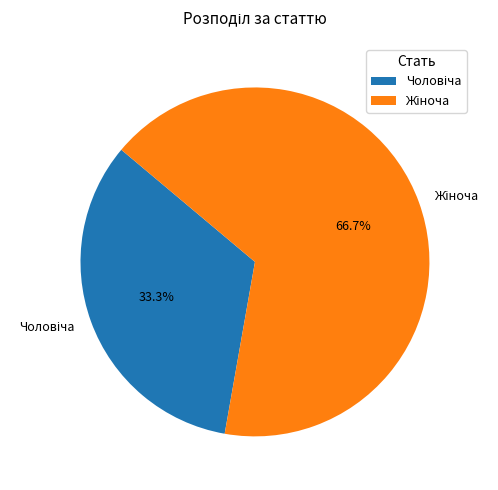

Is there a majority slice in this chart?

Yes